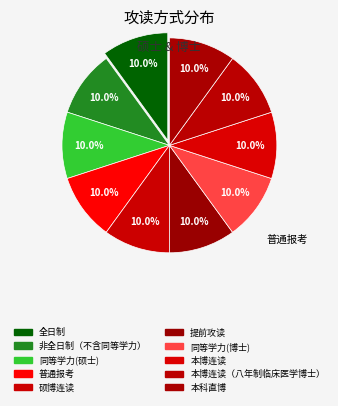

How many slices are in this pie chart?

10